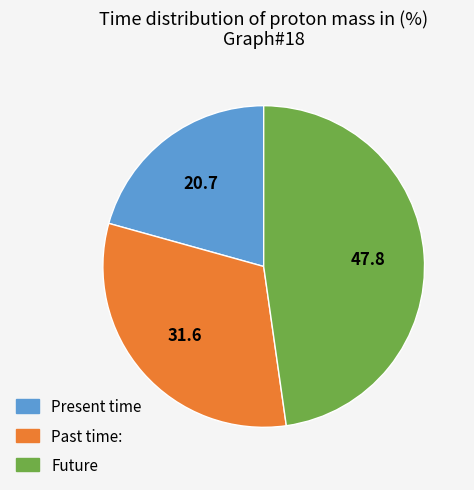

Which slice is the smallest?

Present time